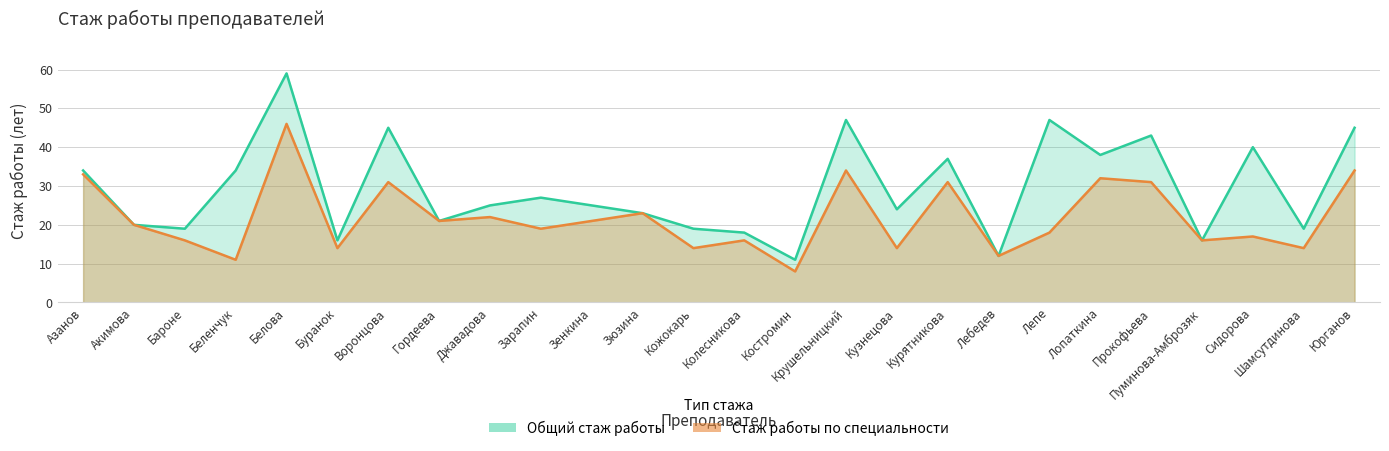

How many categories are shown in the chart?

26